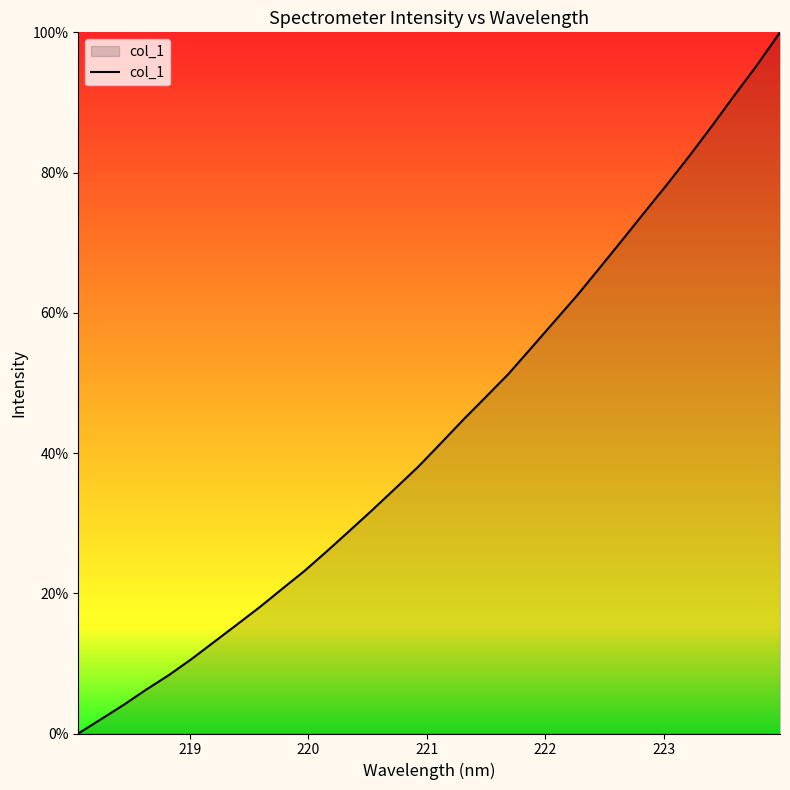

What is the maximum value shown in the chart?

100.0